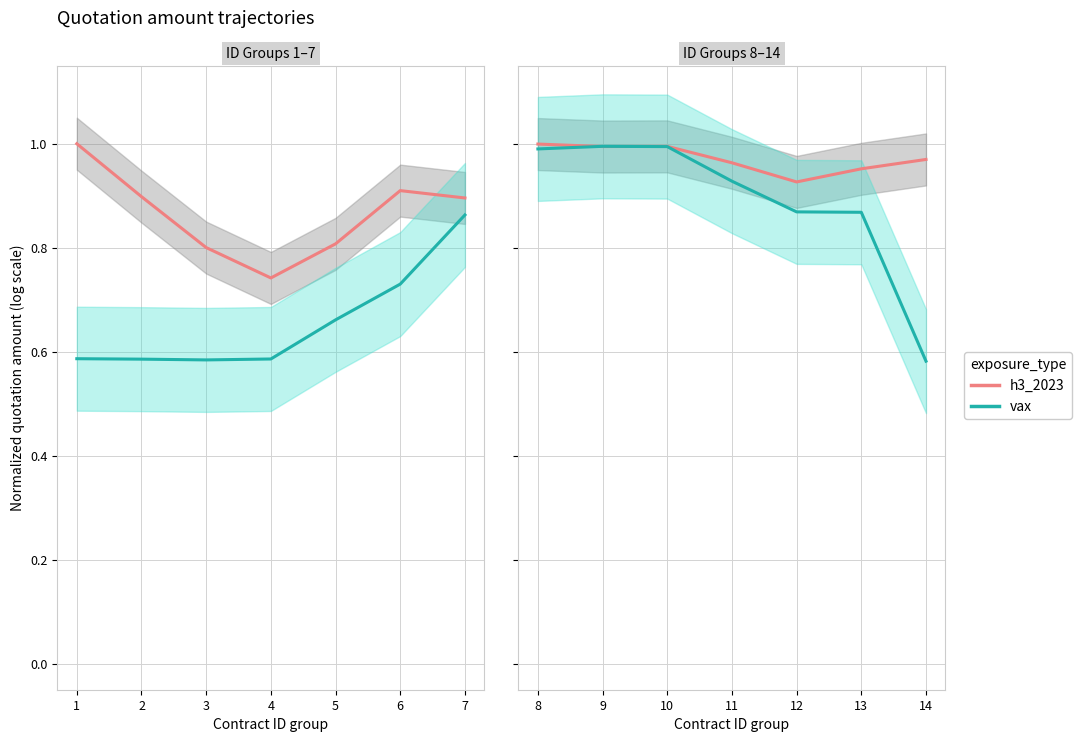

The value of vax at 13 is 1.2. True or false?

False